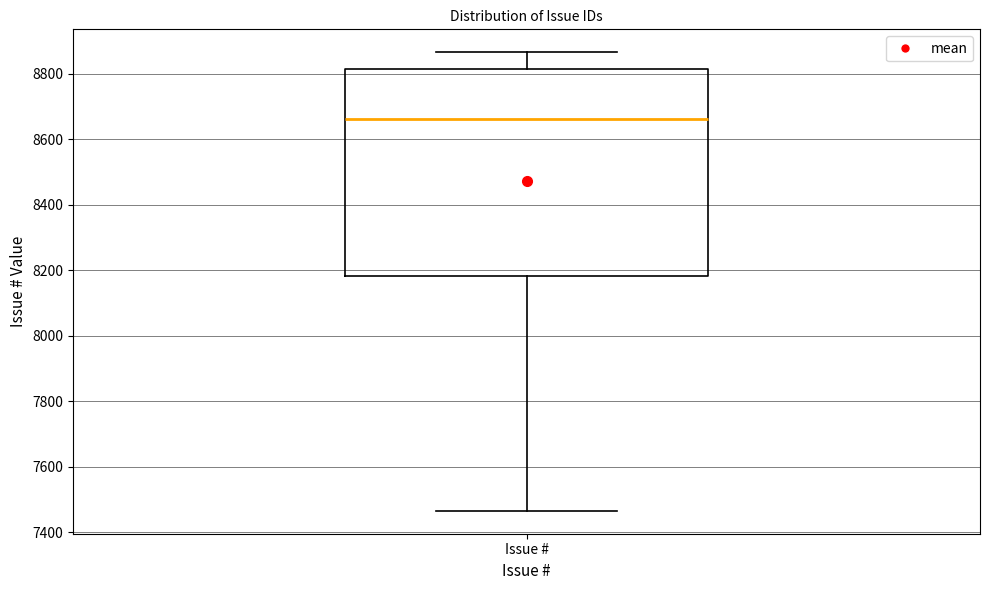

Read this box plot against the y-axis: the position of the median line, the range covered by the box, and the ends of both whiskers. The values are not printed on the chart, so give them approximately, as read against the axis.

median 8660, box 8180 to 8820, whiskers 7460 to 8860